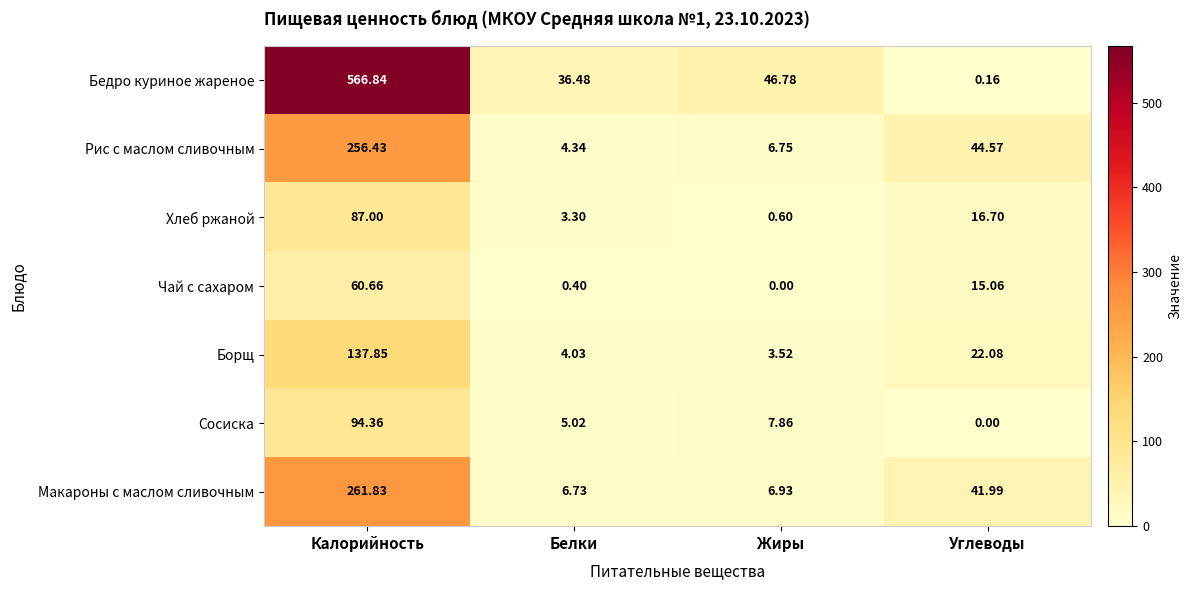

Where is Борщ nearest to the value 70?

Углеводы